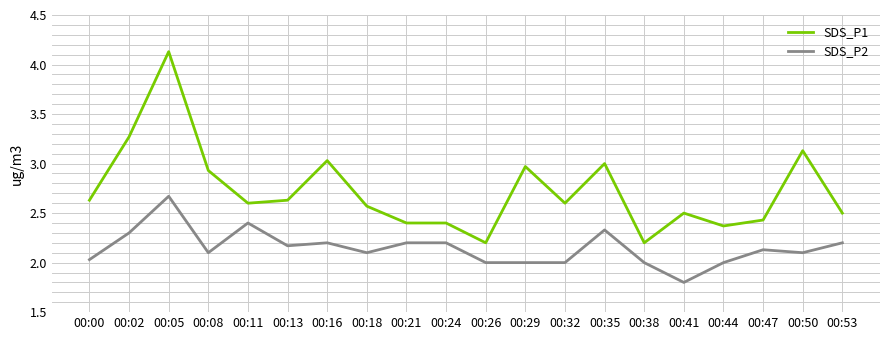

At which category does SDS_P2 reach its first local peak?

00:05